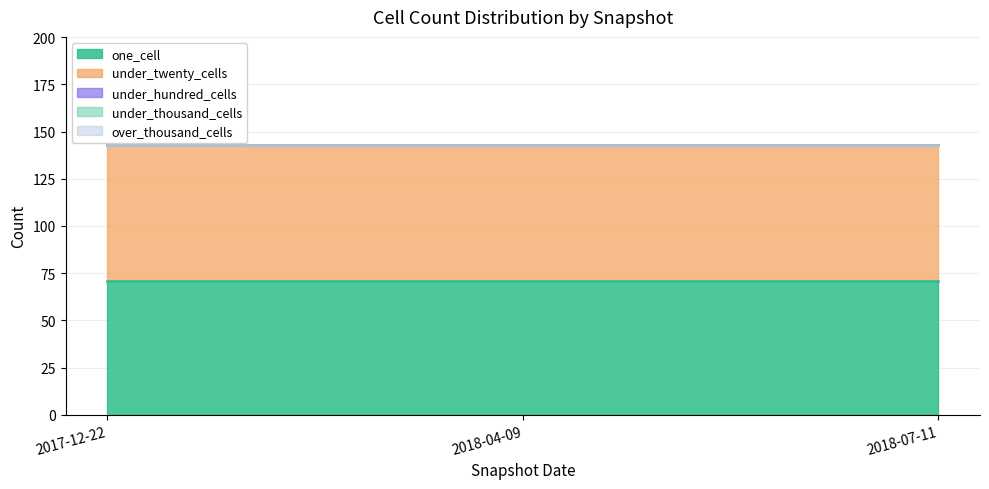

List the labels in order of over_thousand_cells value, smallest first.

2017-12-22, 2018-04-09, 2018-07-11